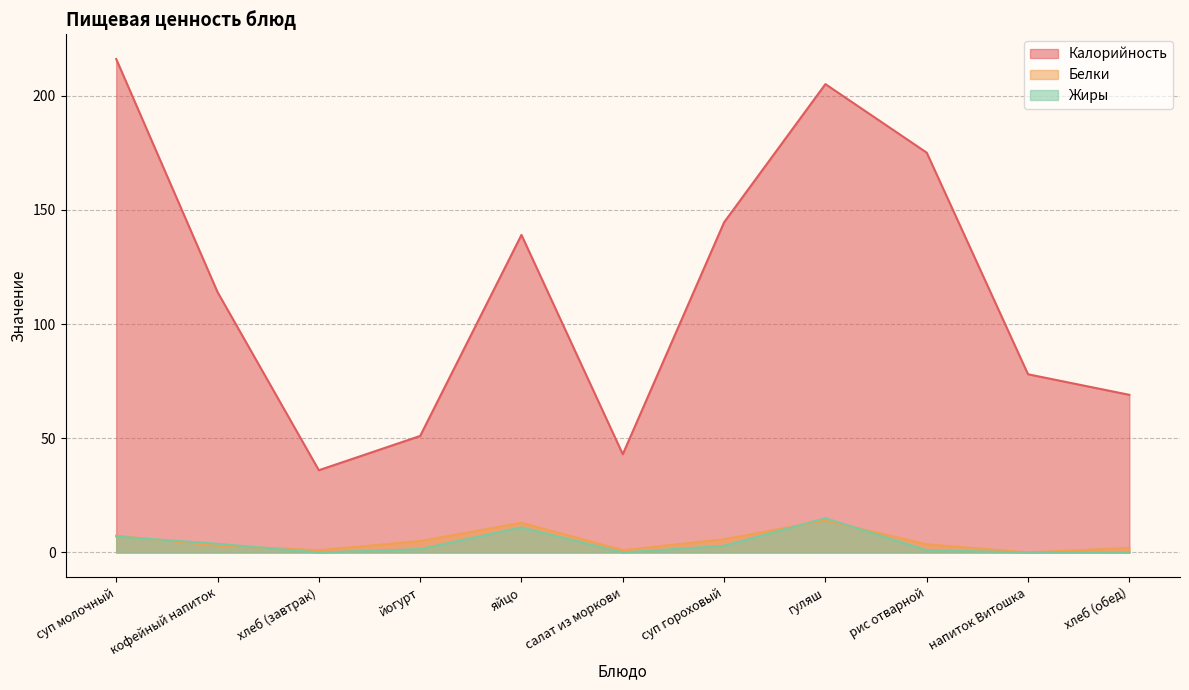

Reading left to right, list all the values displayed in this chart.

Калорийность: суп молочный=216.0	кофейный напиток=114.0	хлеб (завтрак)=36.0	йогурт=51.0	яйцо=139.0	салат из моркови=43.0	суп гороховый=144.5	гуляш=205.0	рис отварной=175.0	напиток Витошка=78.0	хлеб (обед)=69.0
Белки: суп молочный=7.4	кофейный напиток=3.0	хлеб (завтрак)=1.0	йогурт=5.0	яйцо=13.0	салат из моркови=1.0	суп гороховый=5.8	гуляш=14.0	рис отварной=3.6	напиток Витошка=0.0	хлеб (обед)=2.0
Жиры: суп молочный=7.0	кофейный напиток=3.8	хлеб (завтрак)=0.0	йогурт=1.5	яйцо=11.0	салат из моркови=0.0	суп гороховый=2.9	гуляш=15.0	рис отварной=1.0	напиток Витошка=0.0	хлеб (обед)=0.0